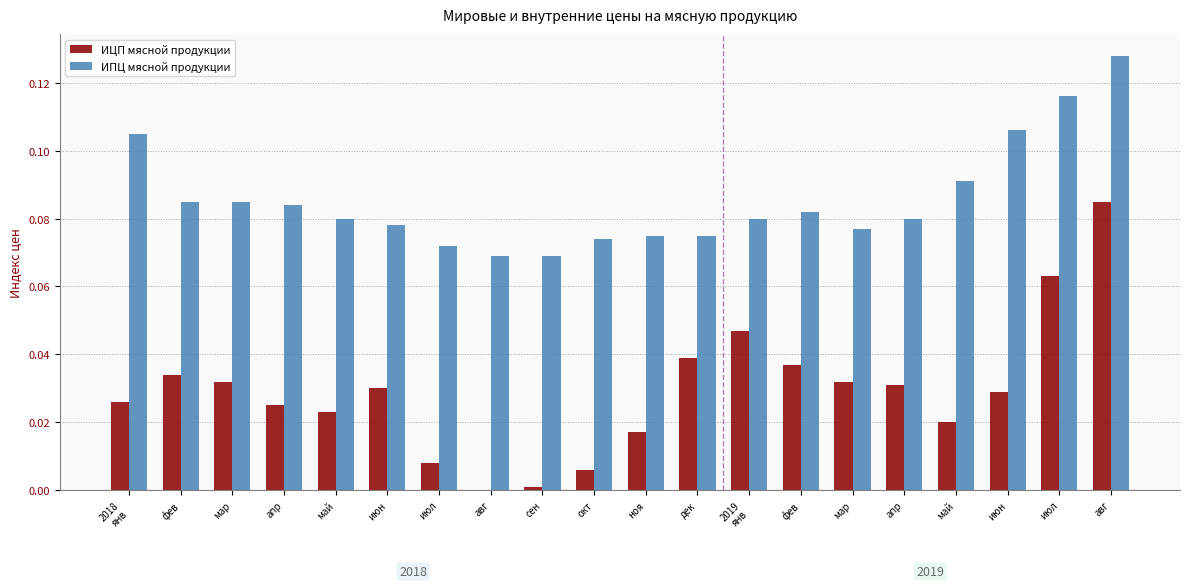

Which category has the highest value in the ИПЦ мясной продукции series?

авг